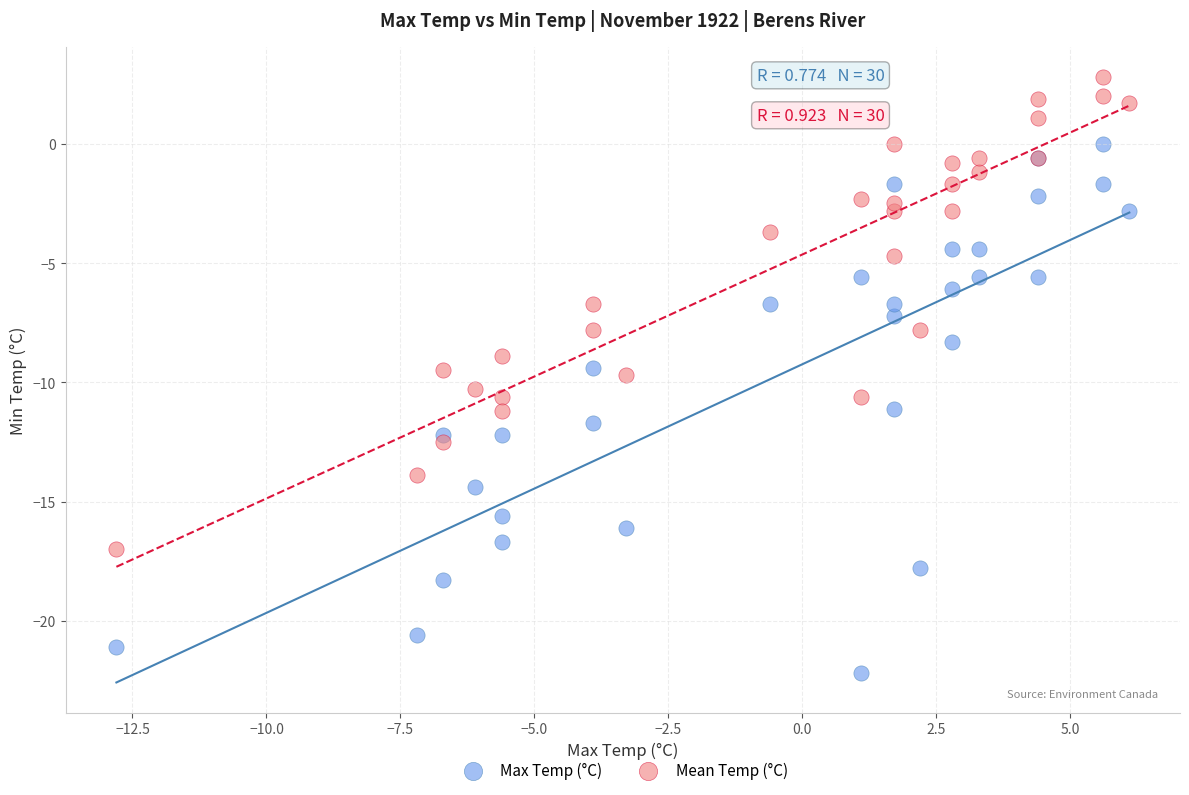

Which series contains the highest Y value?

Mean Temp (°C)